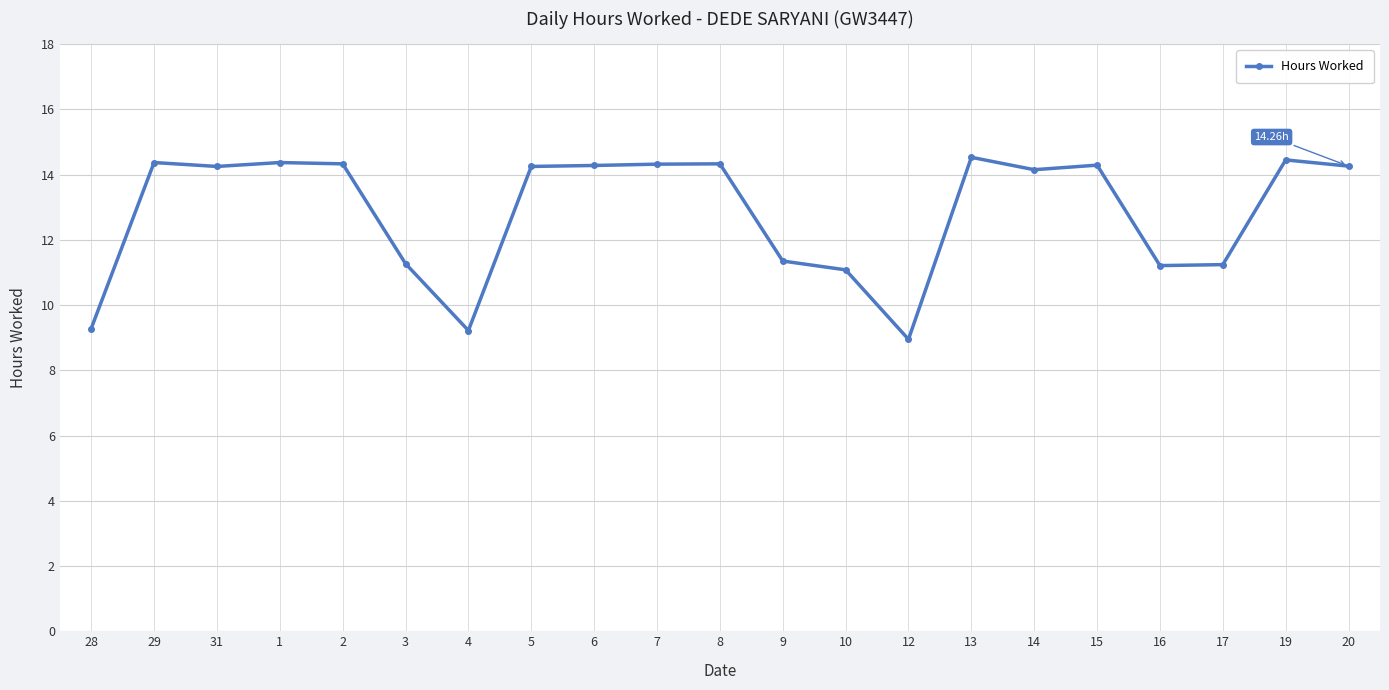

What is the difference between the maximum and minimum values?

5.6